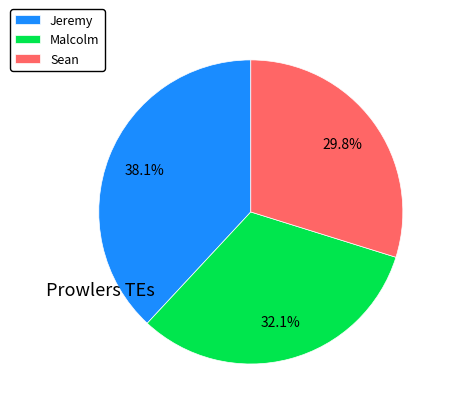

How many slices are in this pie chart?

3